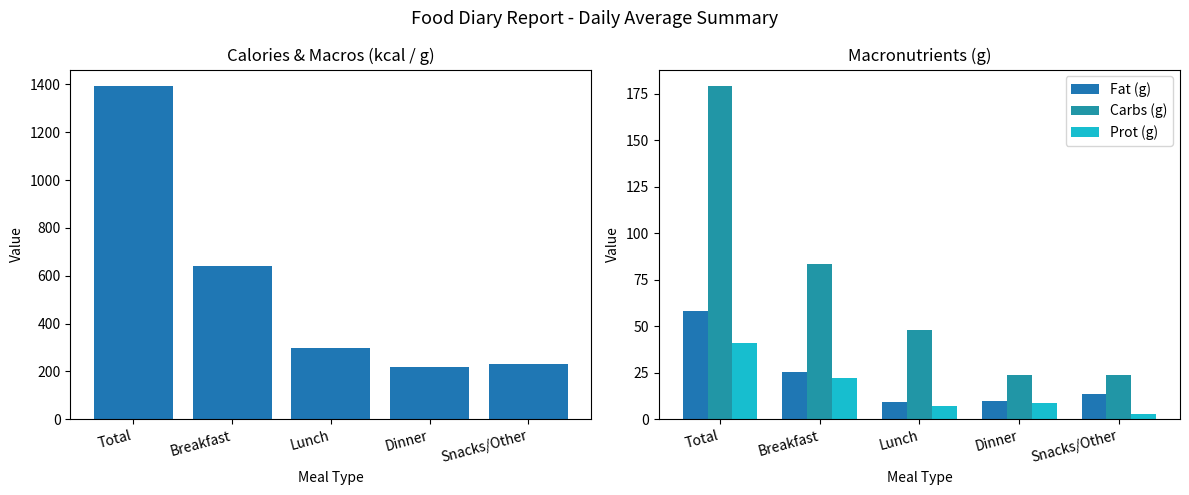

What is the total value across all series at Lunch?

363.3